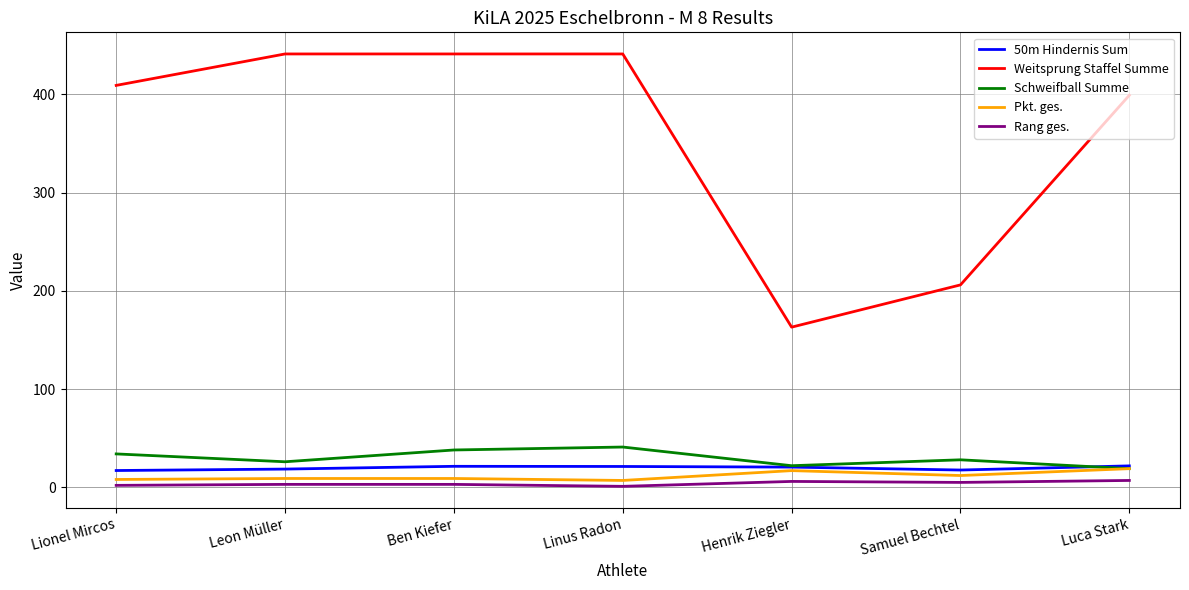

What position from the left is Linus Radon?

4